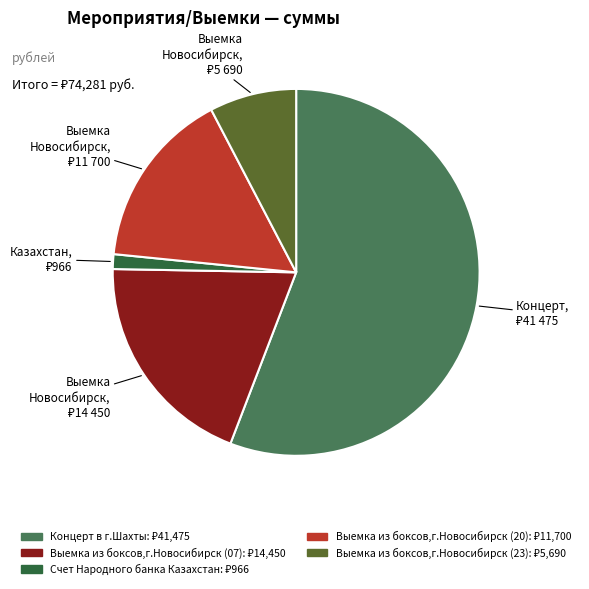

What is the ratio of the value at Концерт в г.Шахты to the value at Выемка из боксов,г.Новосибирск (23)?

7.3